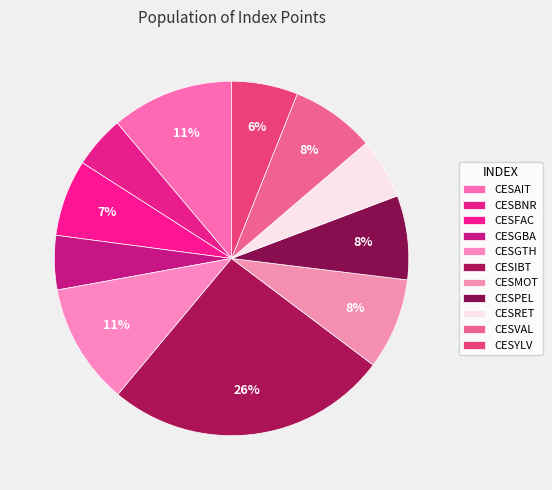

Count the number of slices in the pie.

11